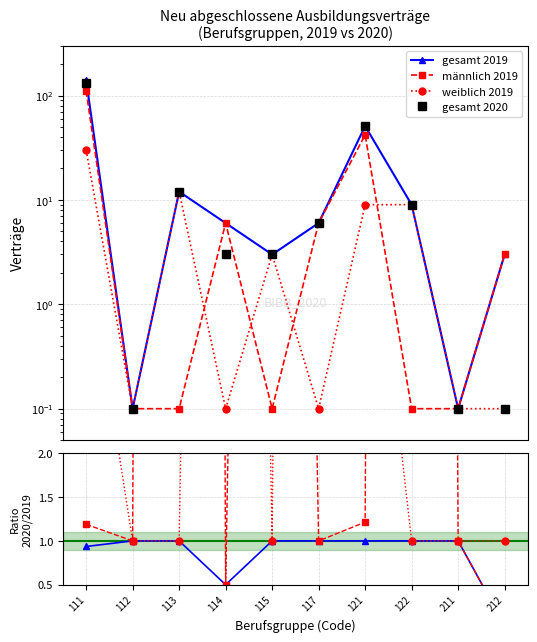

Is it true that weiblich equals 9.0 at 122?

True